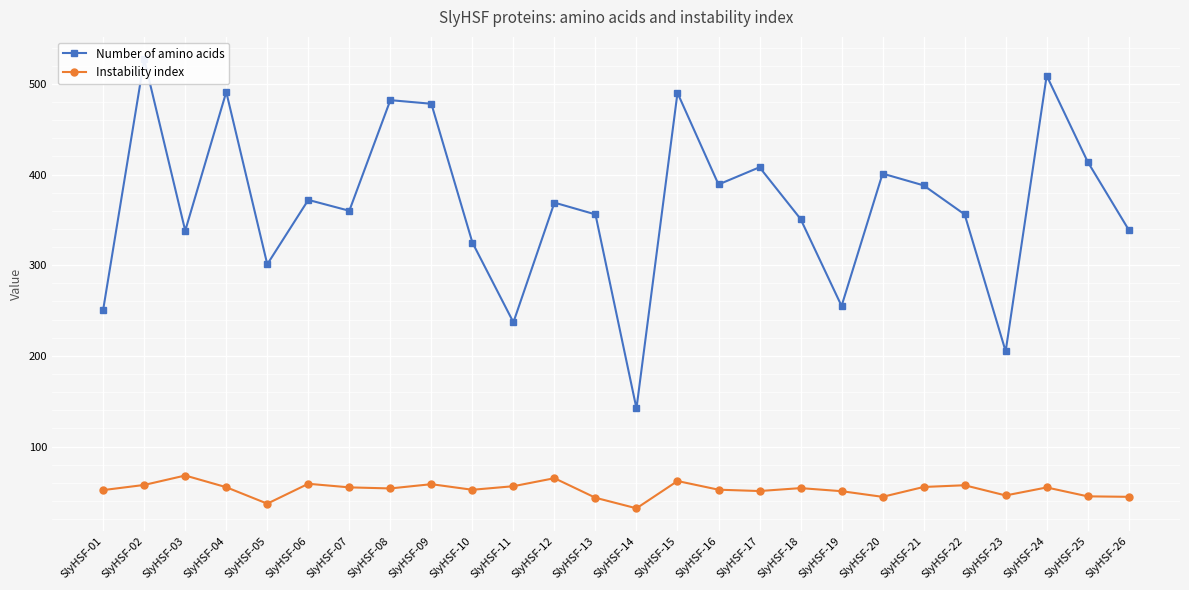

What are all the series names shown in the legend?

Number of amino acids, Instability index